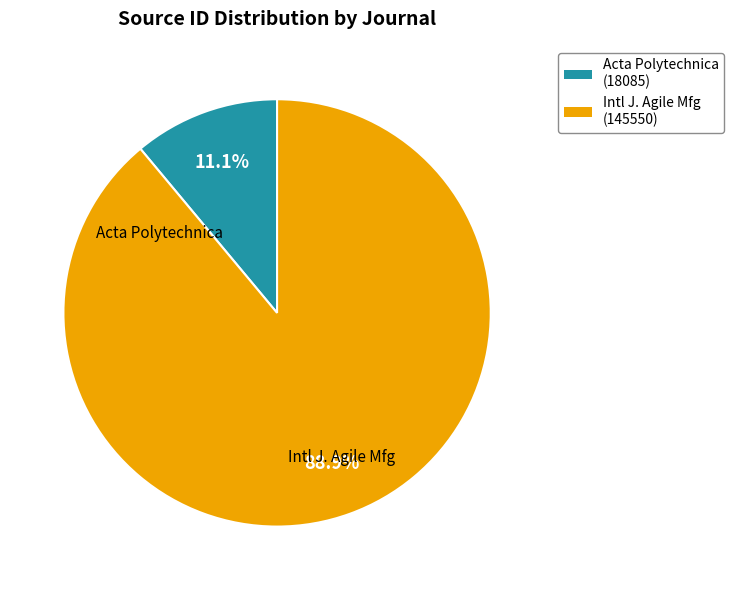

Is there a majority slice in this chart?

Yes